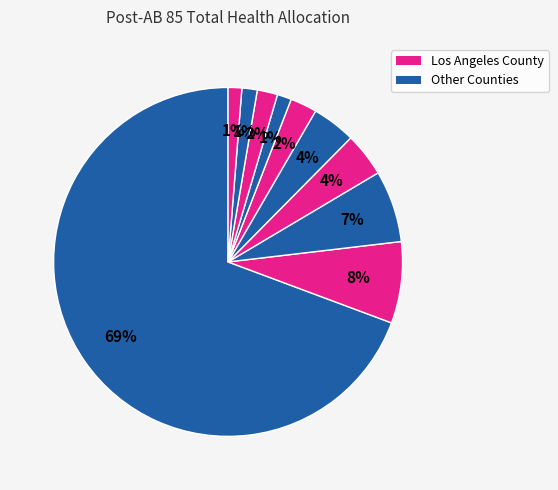

To the nearest percent, what is the difference between the largest and smallest slice percentages?

68%